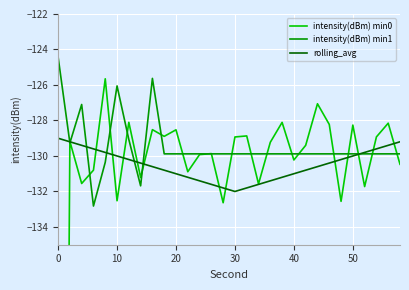

What is the minimum value for rolling_avg?

-132.0